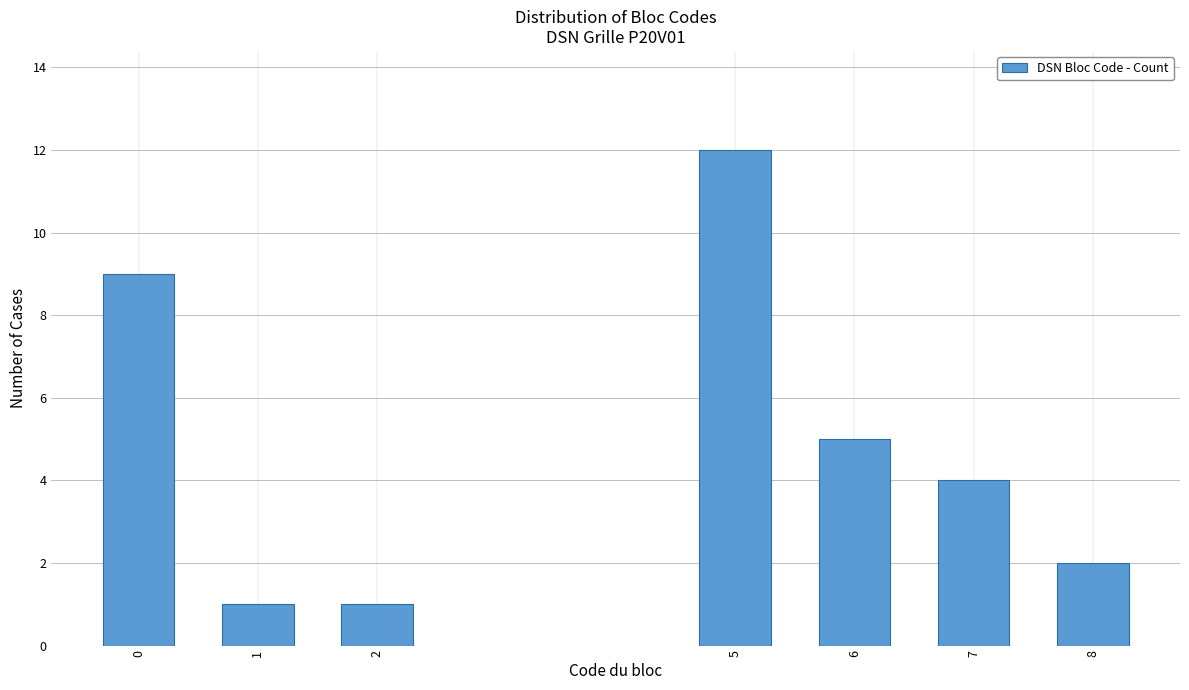

Reading left to right, what are all the values shown in this chart?

9	1	1	12	5	4	2